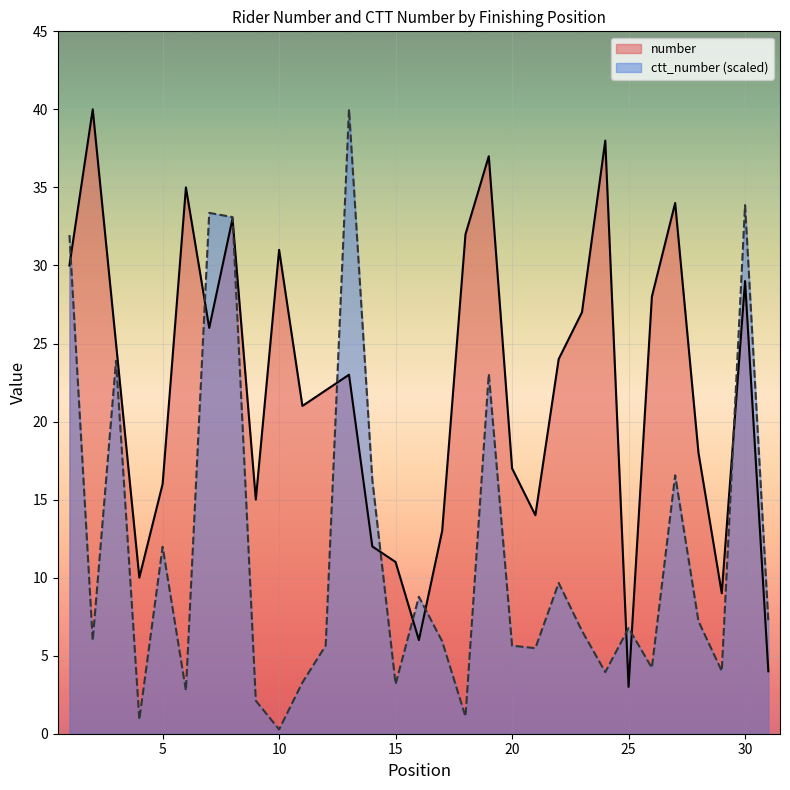

List the series in order of their peak value, highest first.

number, ctt_number